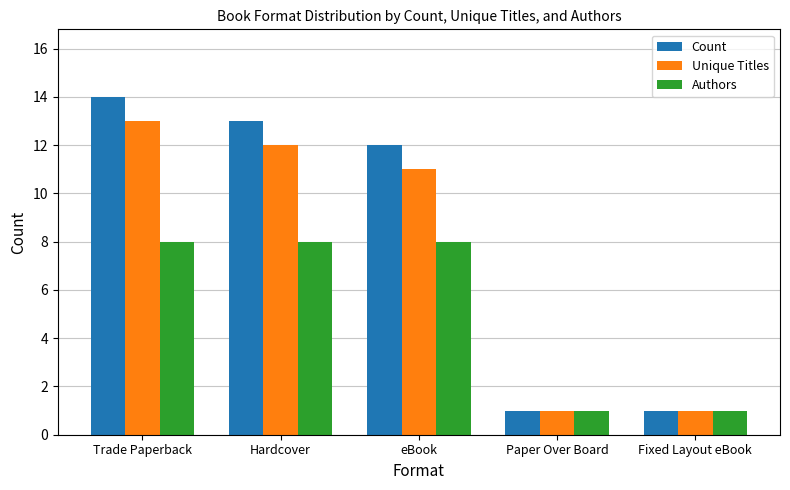

What is the value of the Count bar at the 2nd from the left?

13